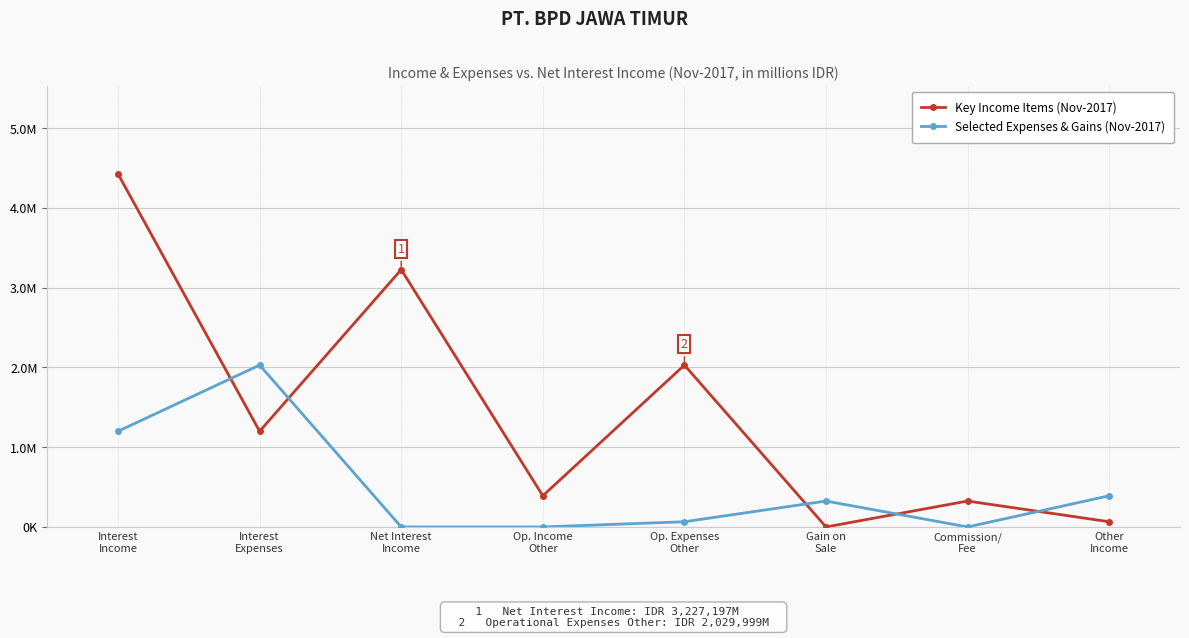

In Key Income Items (Nov-2017), how many points are lower than both neighbors (excluding endpoints)?

3